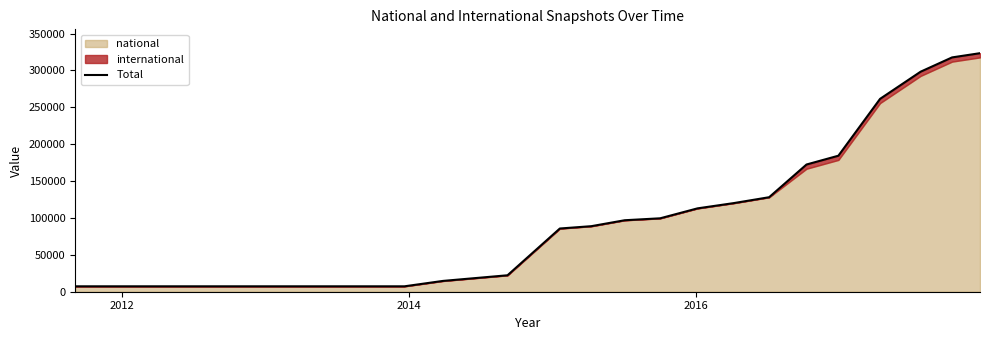

What is the difference between the maximum and second lowest values?

315988